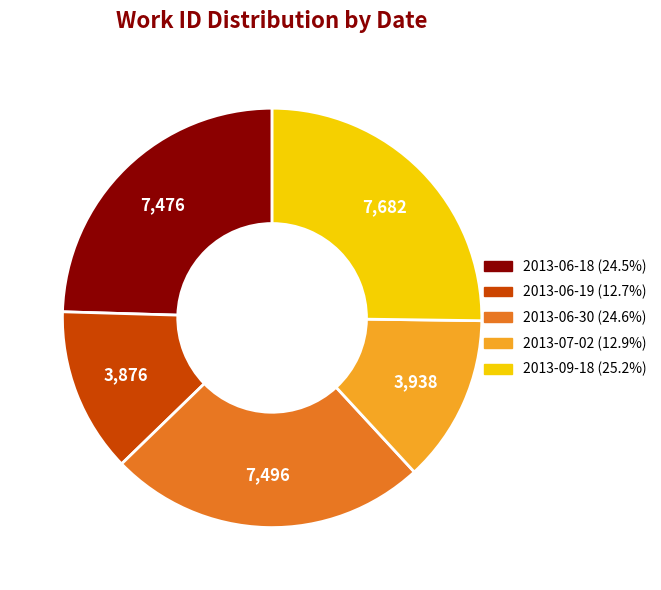

What is the largest slice in the pie chart?

2013-09-18